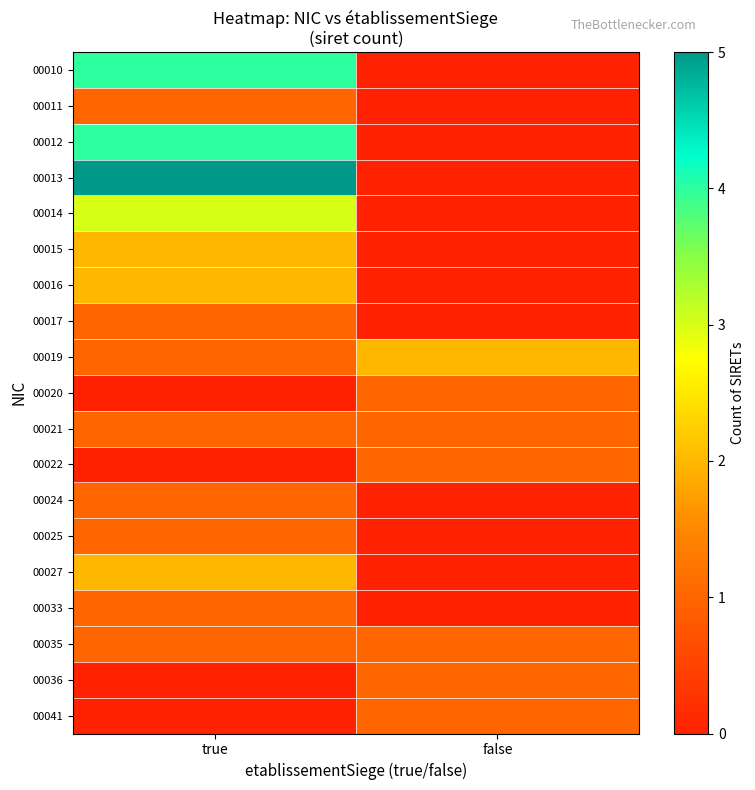

Which category has the highest value across all series?

true